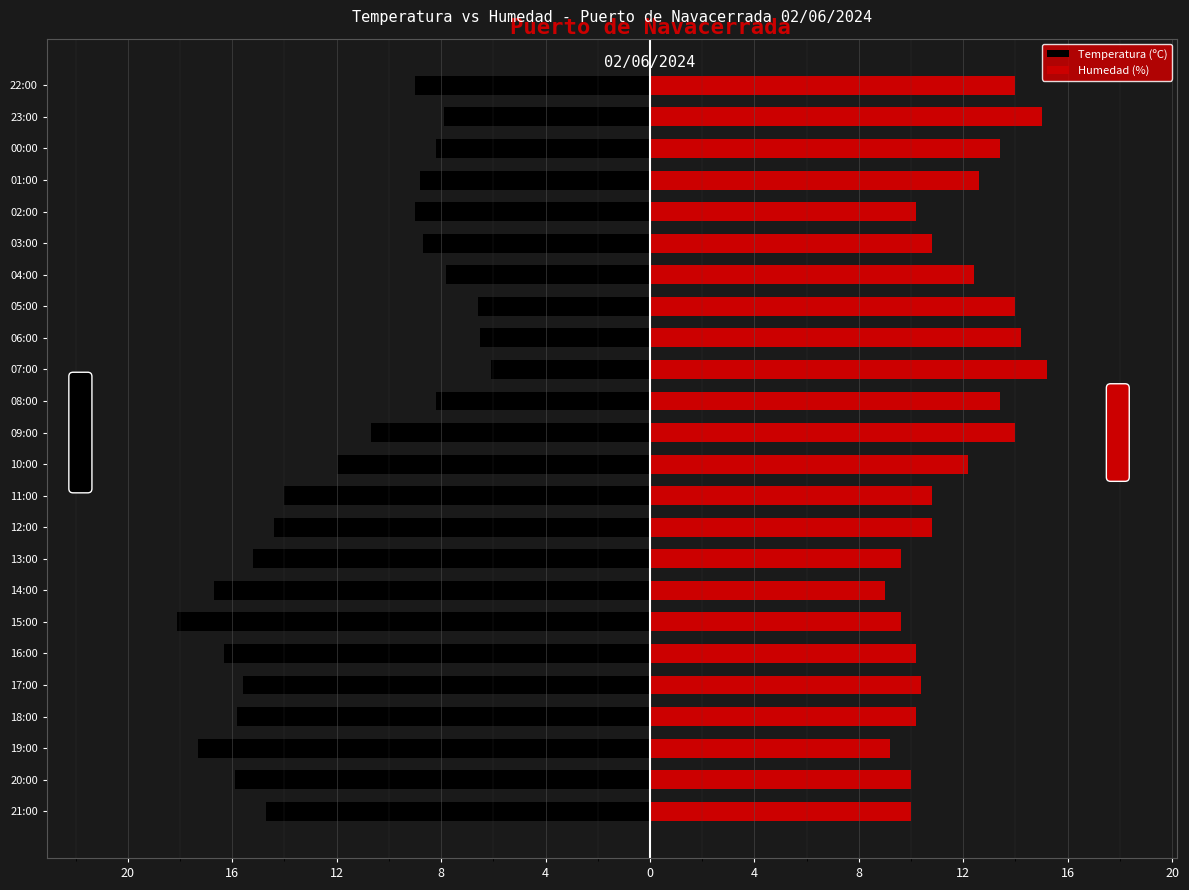

What is the difference between the second highest and minimum values in the Temperatura (ºC) series?

11.6